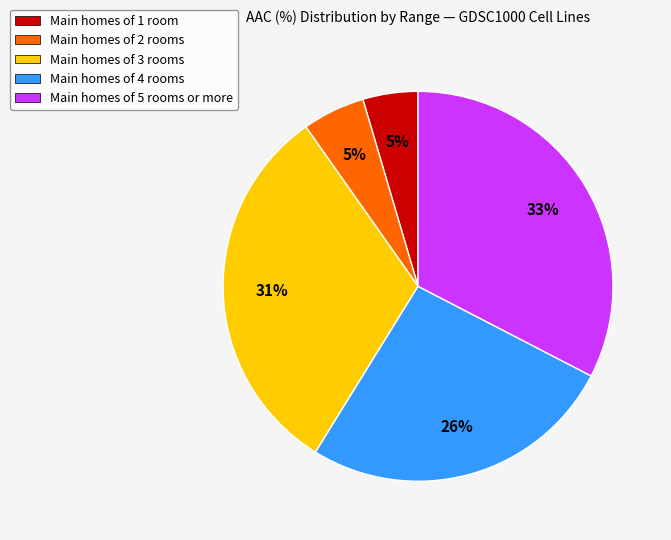

Is there a majority slice in this chart?

No